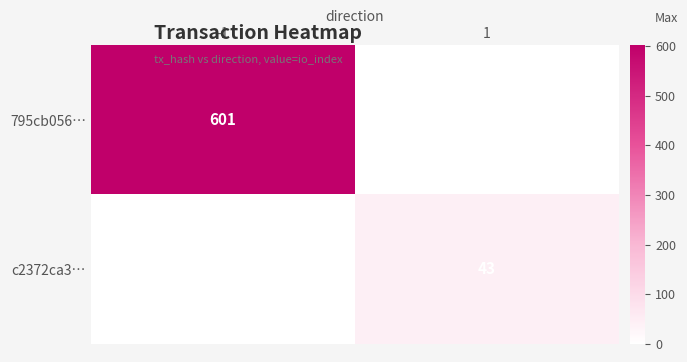

Is it true that 795cb056… equals 601 at -1?

True